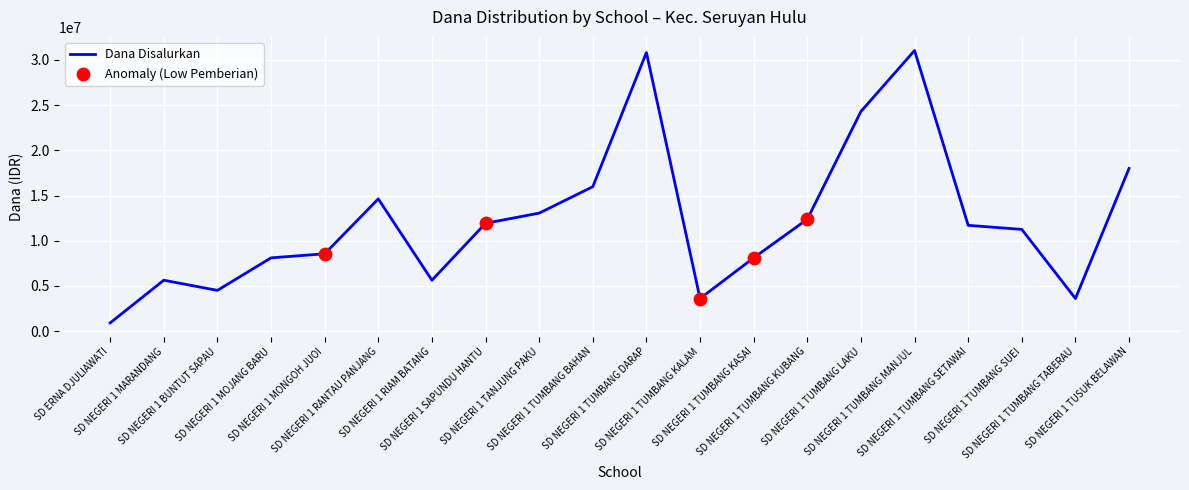

Between SD NEGERI 1 RIAM BATANG and SD NEGERI 1 MOJANG BARU, which is larger?

SD NEGERI 1 MOJANG BARU